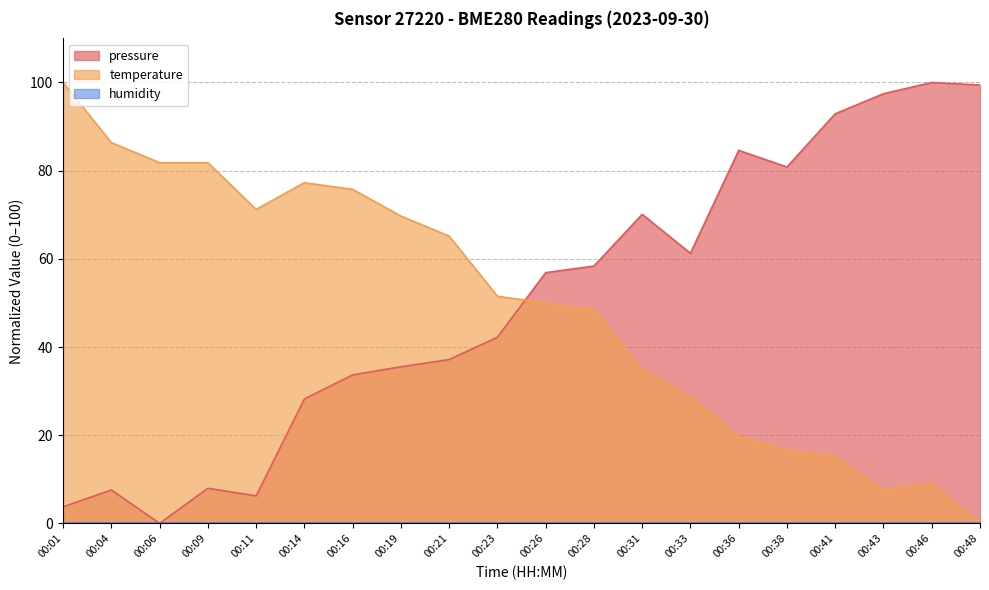

How many lines are shown in the chart?

3